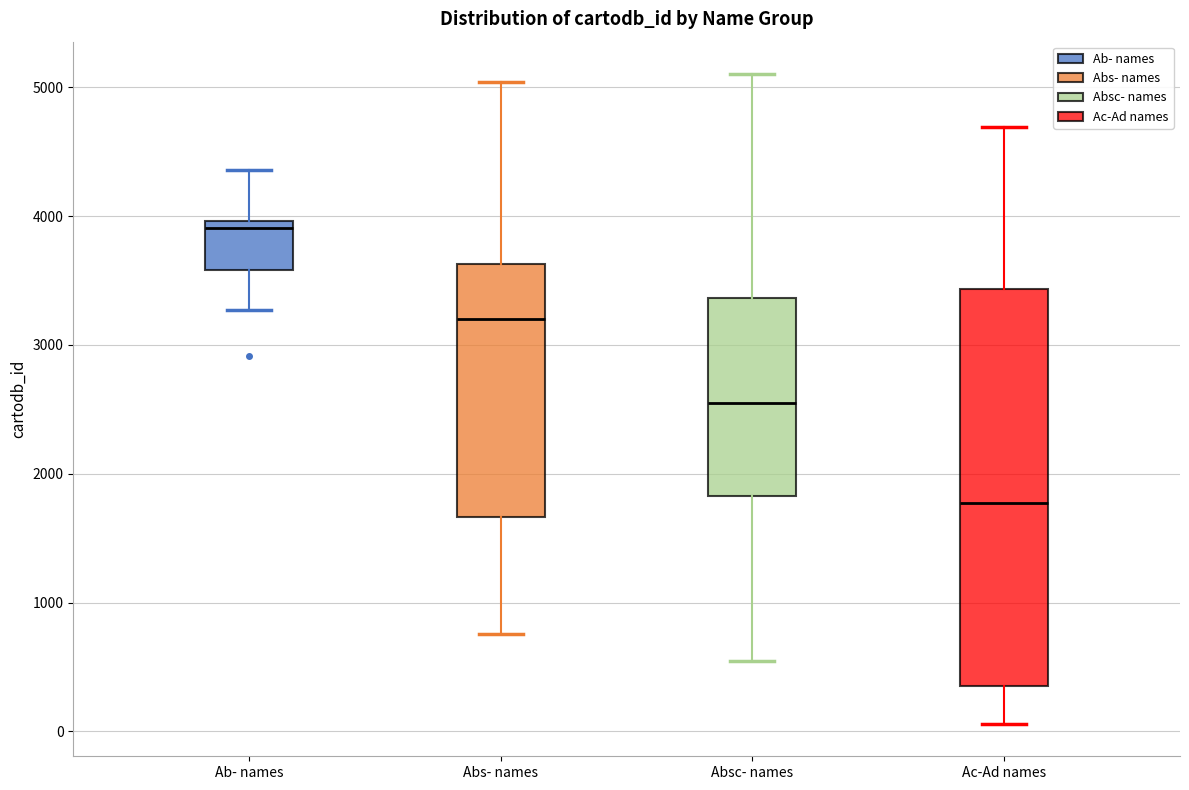

Where does the upper whisker of the box for Ac-Ad names end on the y-axis? The values are not printed on the chart, so give them approximately, as read against the axis.

4700